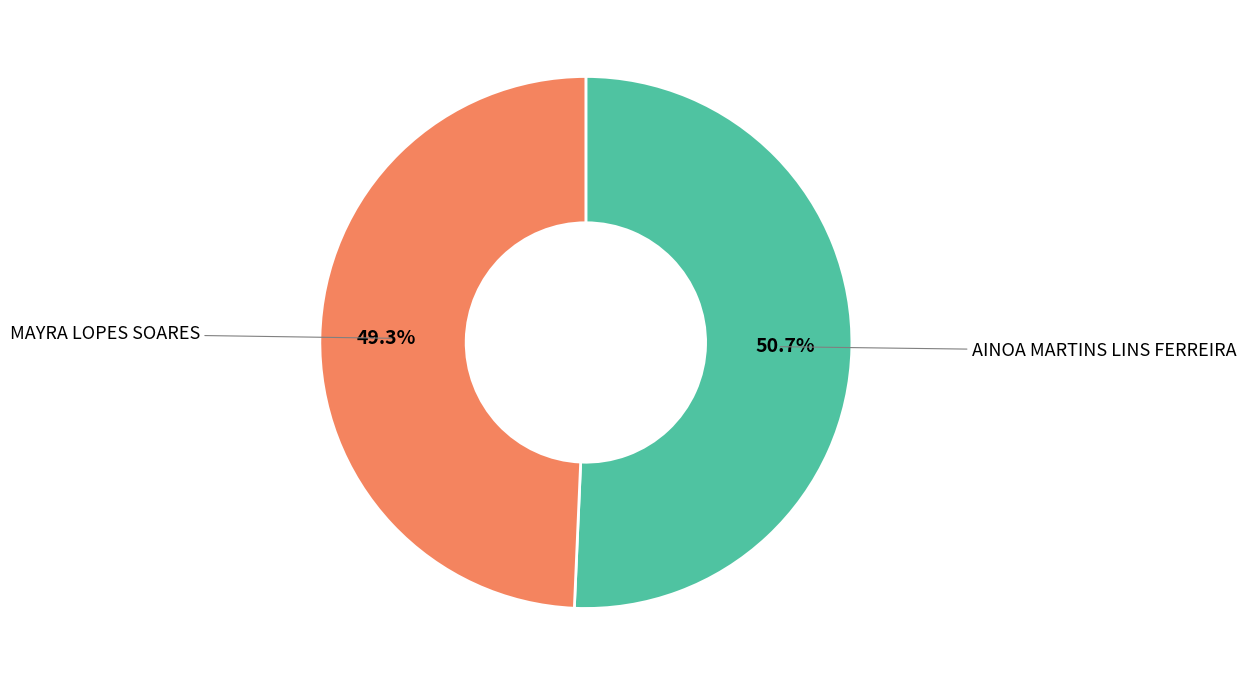

To the nearest percent, what is the combined percentage of MAYRA LOPES SOARES and AINOA MARTINS LINS FERREIRA?

100%